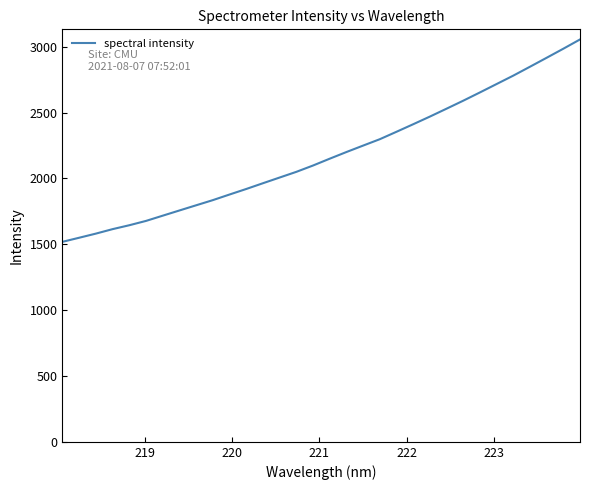

What is the difference between the maximum and minimum values?

1536.4